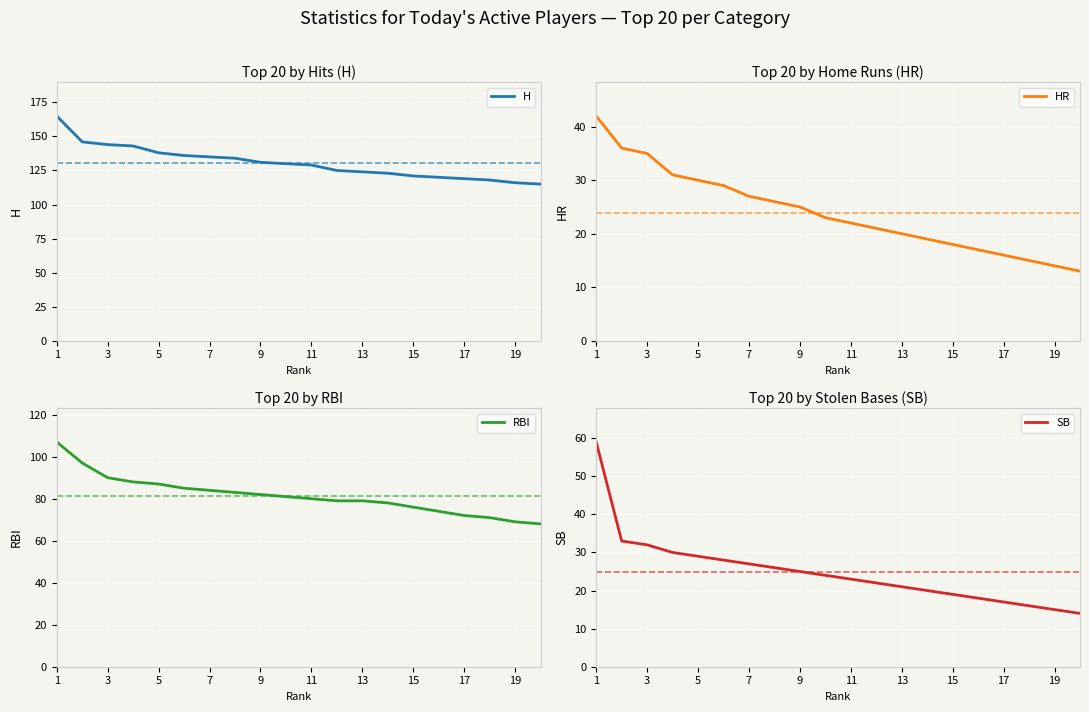

True or false: H and SB intersect in this chart.

False